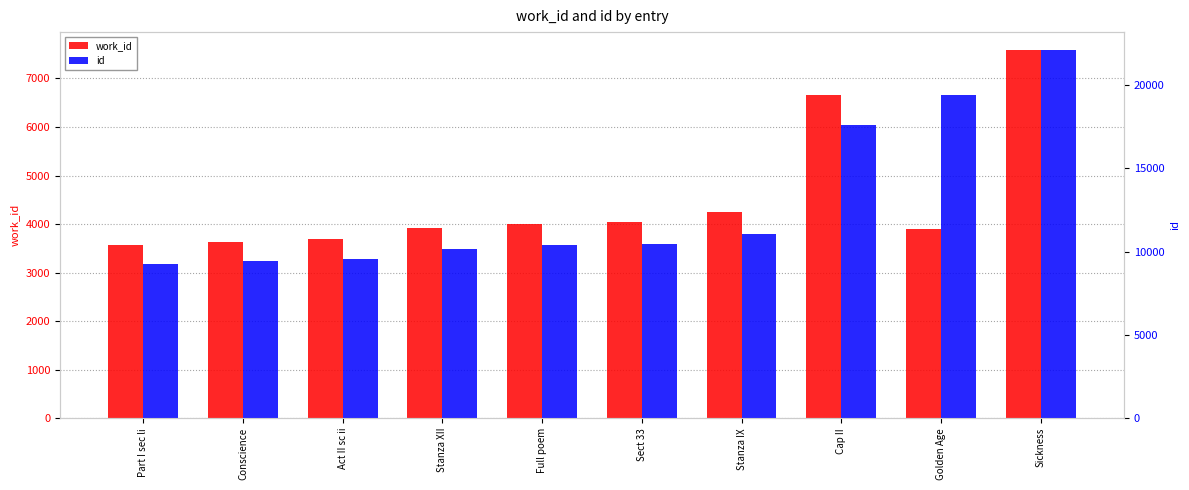

Which has a higher value, Conscience or Part I sec li?

Conscience